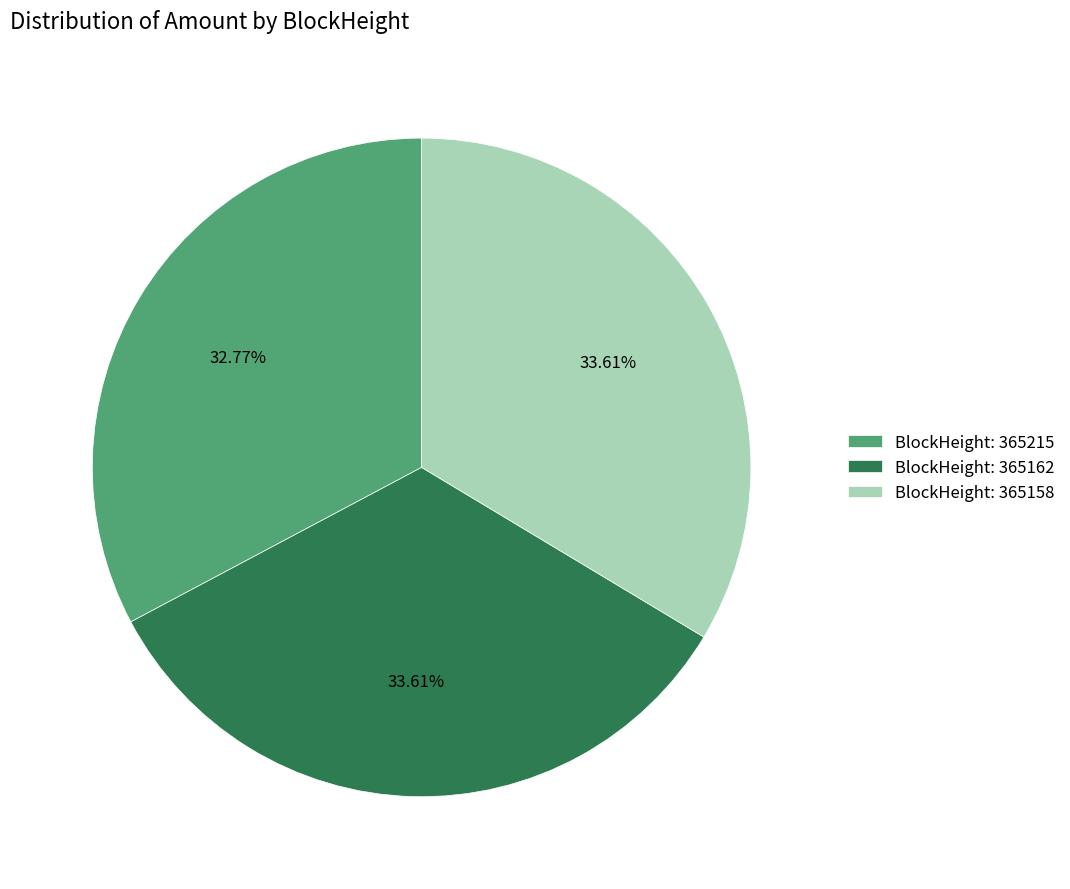

Do BlockHeight: 365215 and BlockHeight: 365158 together represent more than half of the pie?

Yes